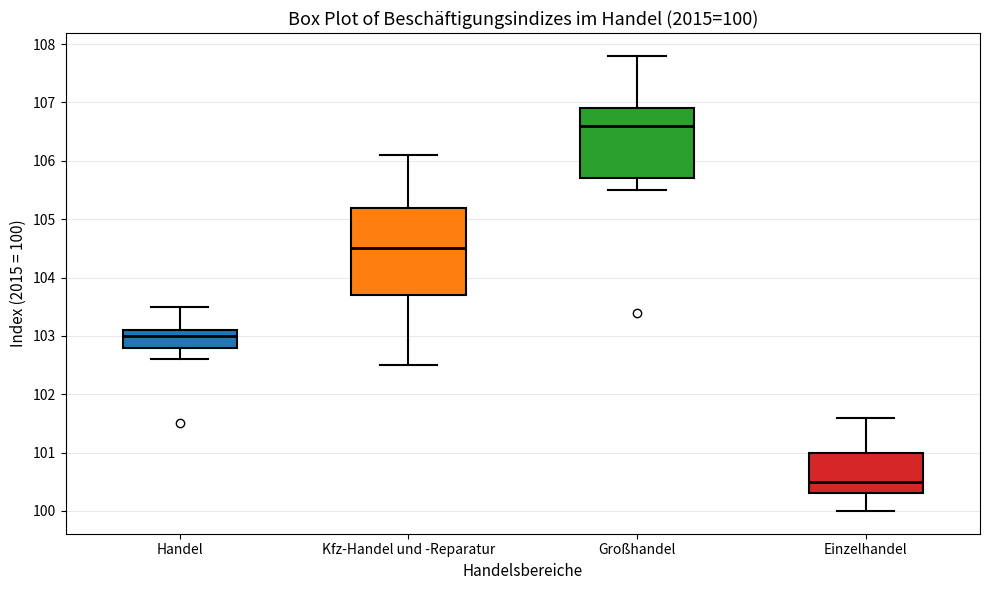

Which box has the lowest median line?

Einzelhandel